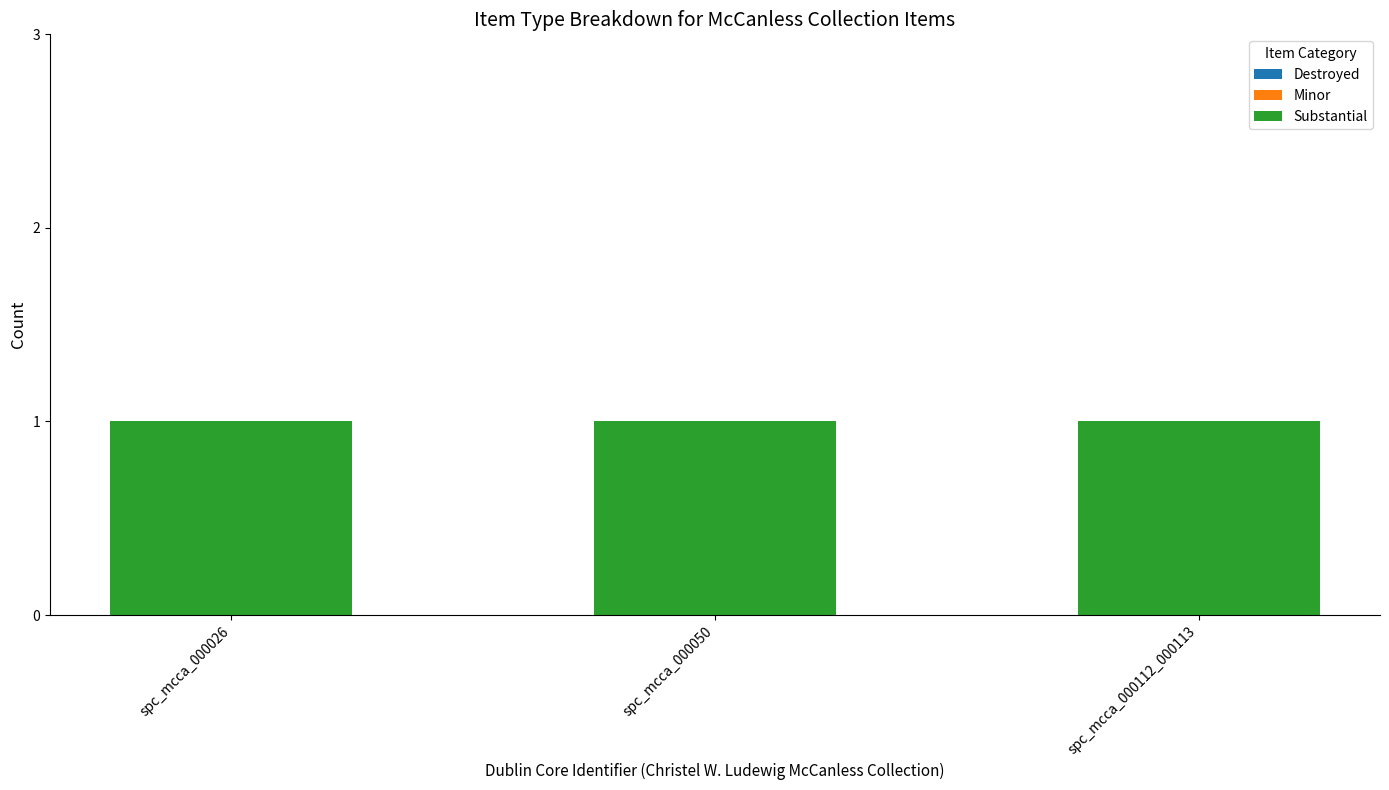

Between spc_mcca_000050 and spc_mcca_000026, which is larger?

spc_mcca_000050